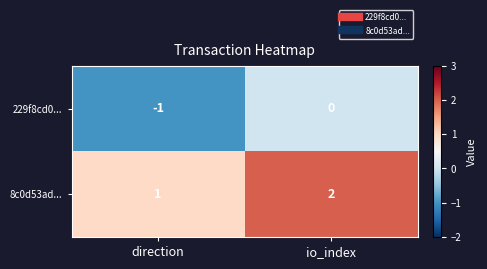

At which category is the sum across all series the highest?

io_index